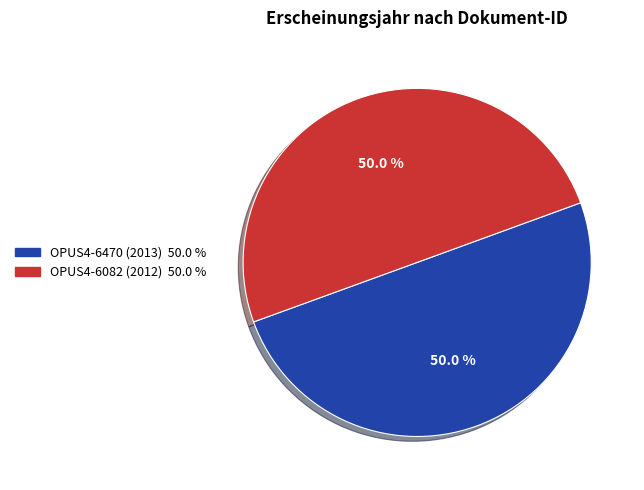

How many segments does this pie chart have?

2